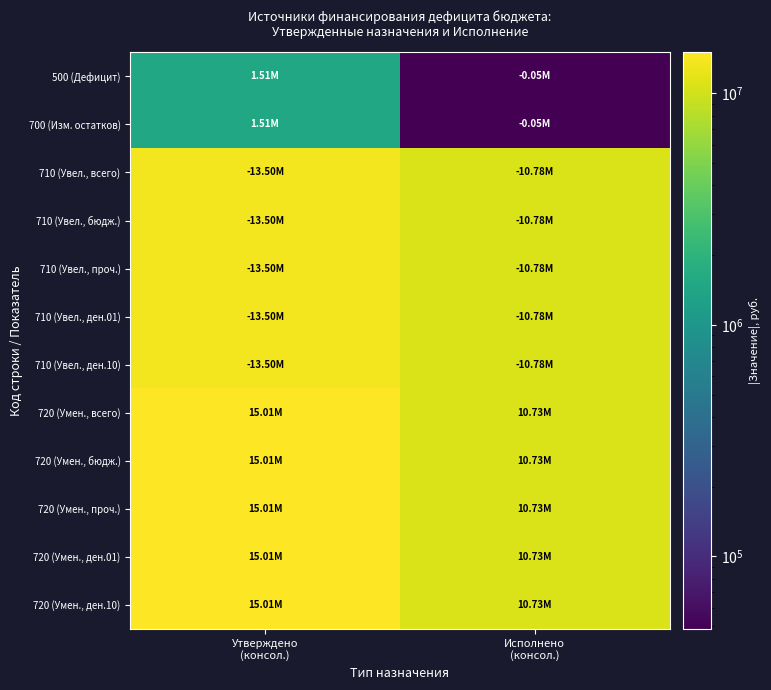

Between Утверждено (консол.) and Исполнено (консол.), which series saw the biggest shift?

720 (Умен., всего)